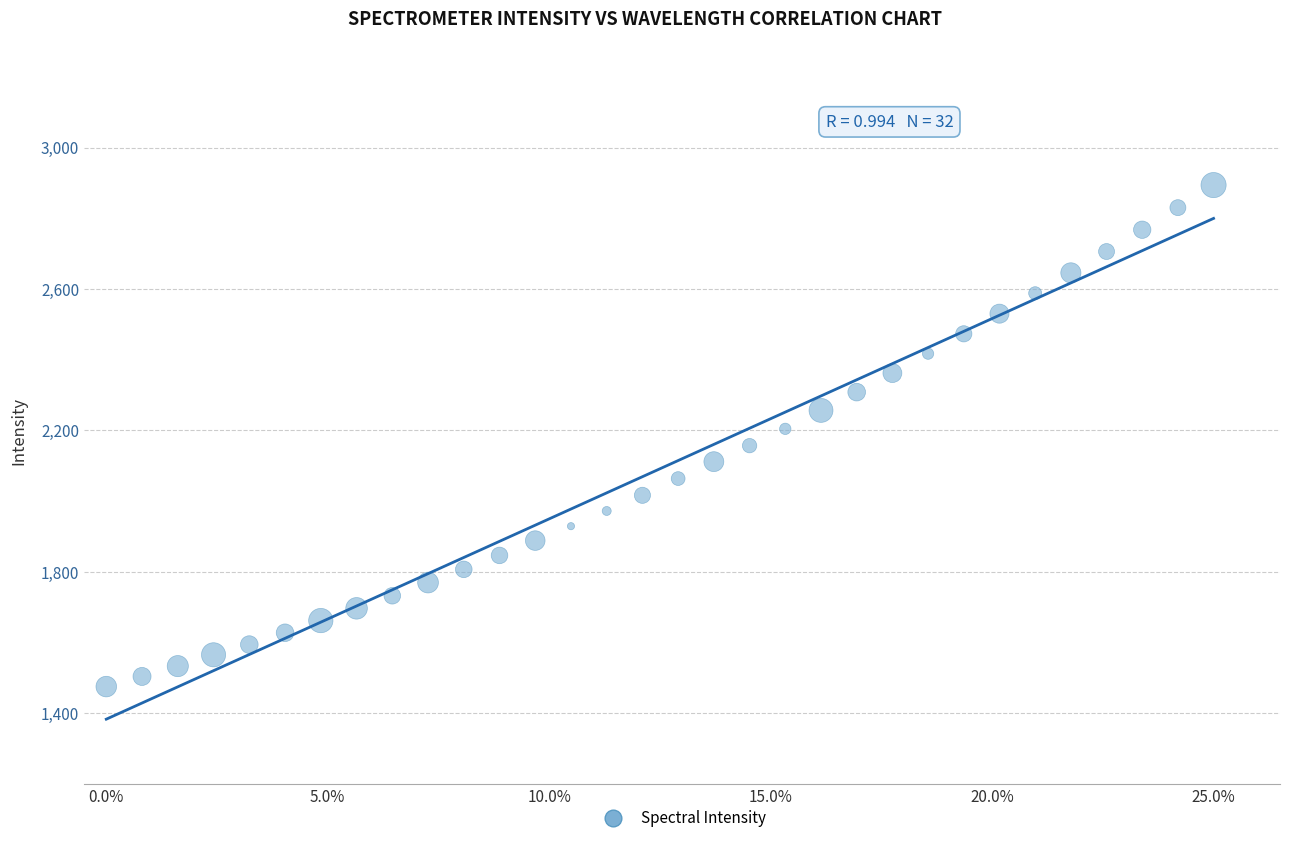

What is the range of Y values (max minus min)?

1418.3